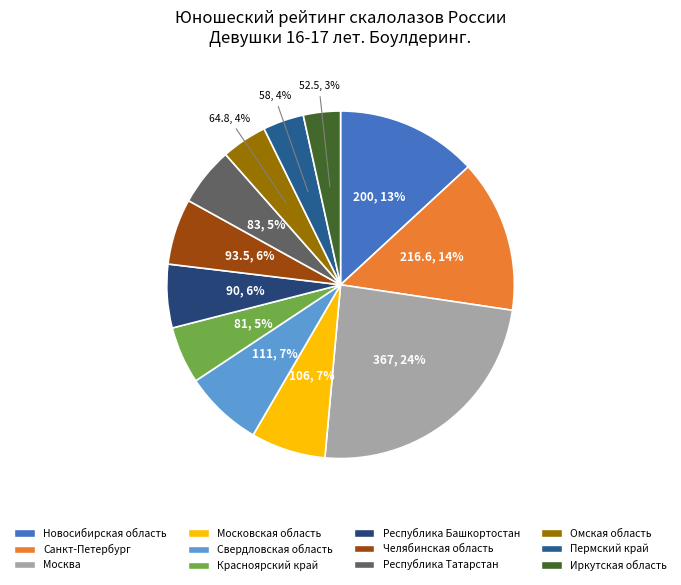

Rank the categories by value from highest to lowest.

Москва, Санкт-Петербург, Новосибирская область, Свердловская область, Московская область, Челябинская область, Республика Башкортостан, Республика Татарстан, Красноярский край, Омская область, Пермский край, Иркутская область